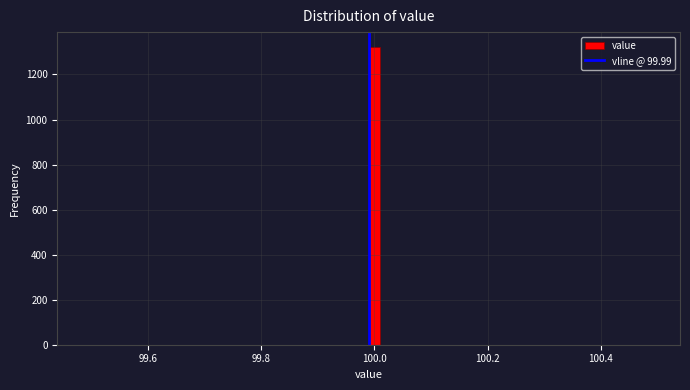

Read against the x-axis, roughly where is the centre of the tallest bar?

100.00